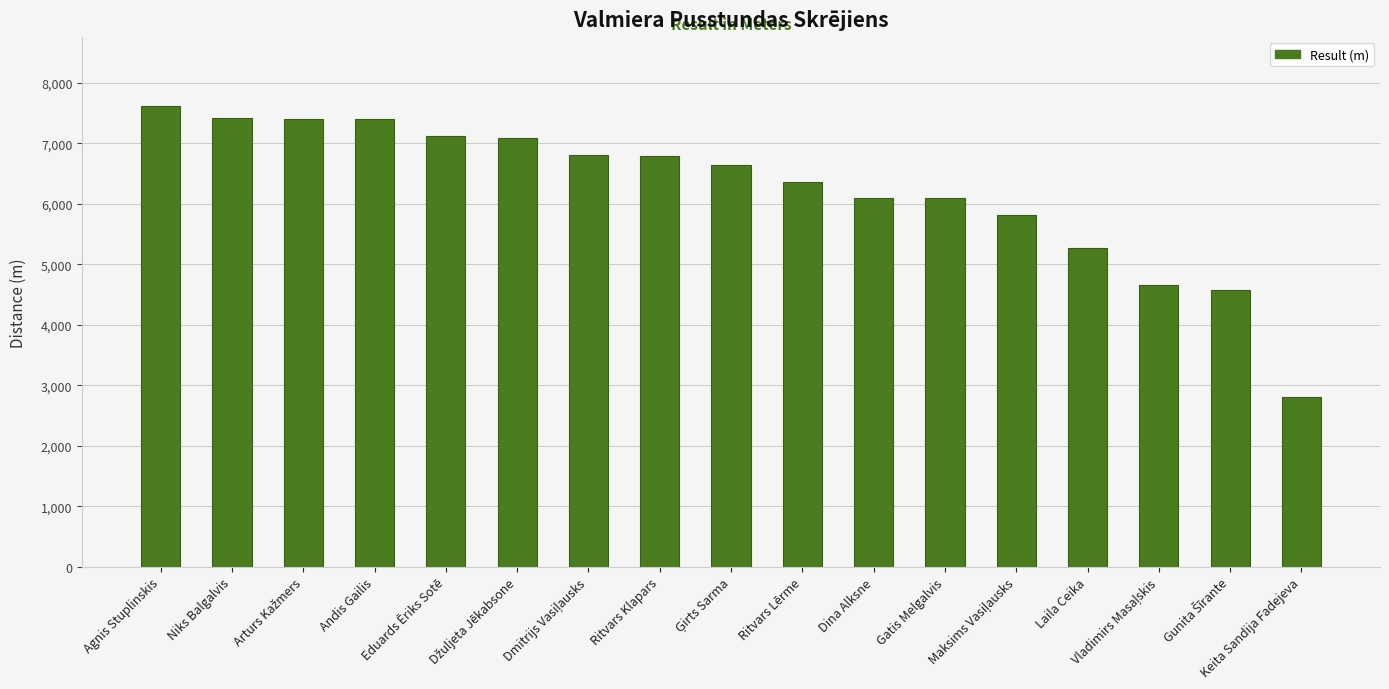

What is the label of the 16th bar from the right?

Niks Balgalvis